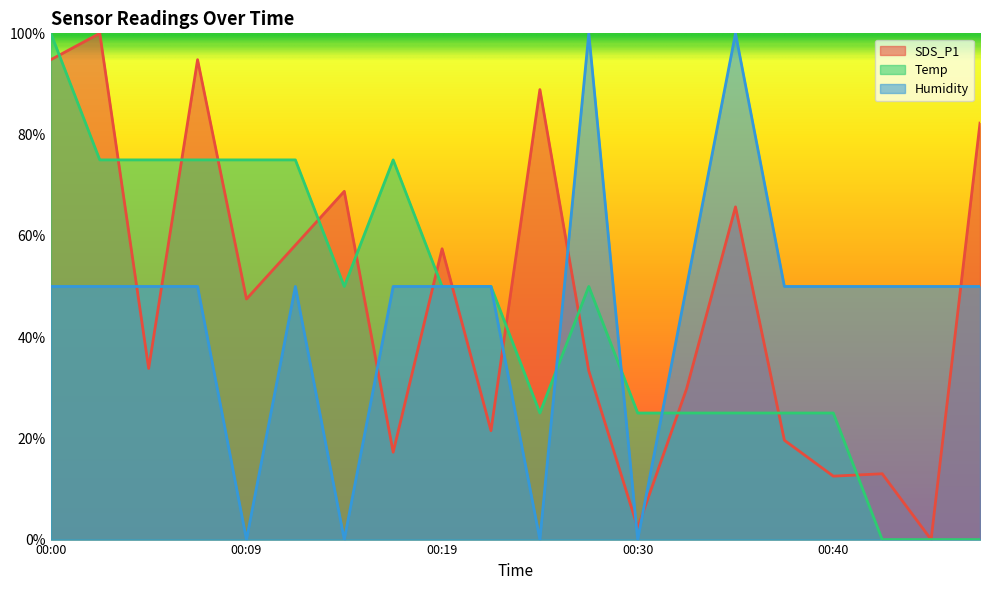

At which category does Temp reach its first local valley?

00:14